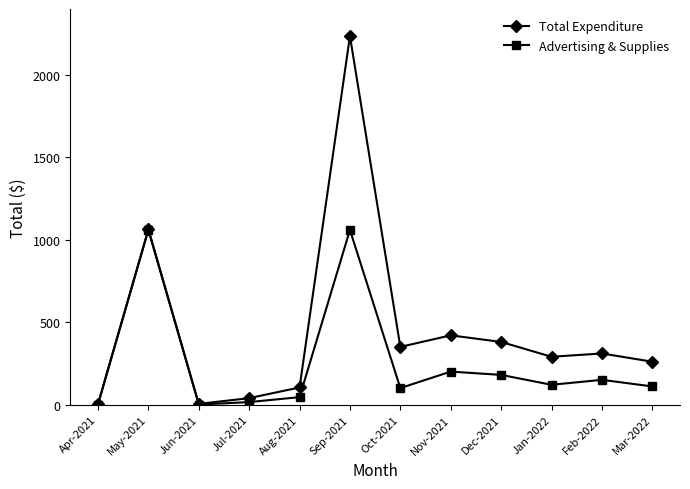

How many data points does each series have?

12